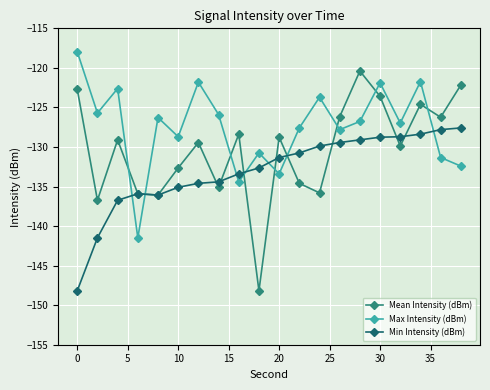

Which series has the largest total across all categories?

Max Intensity (dBm)